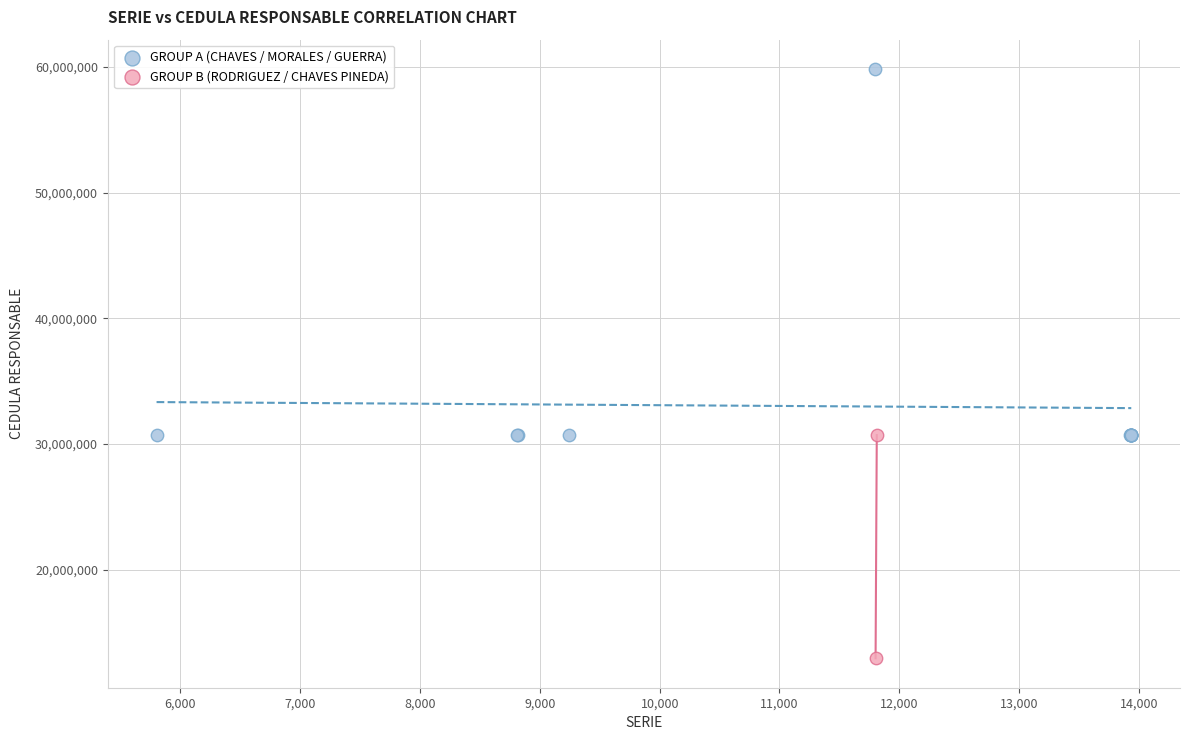

Which series has the widest spread of Y values?

GROUP A (CHAVES / MORALES / GUERRA)